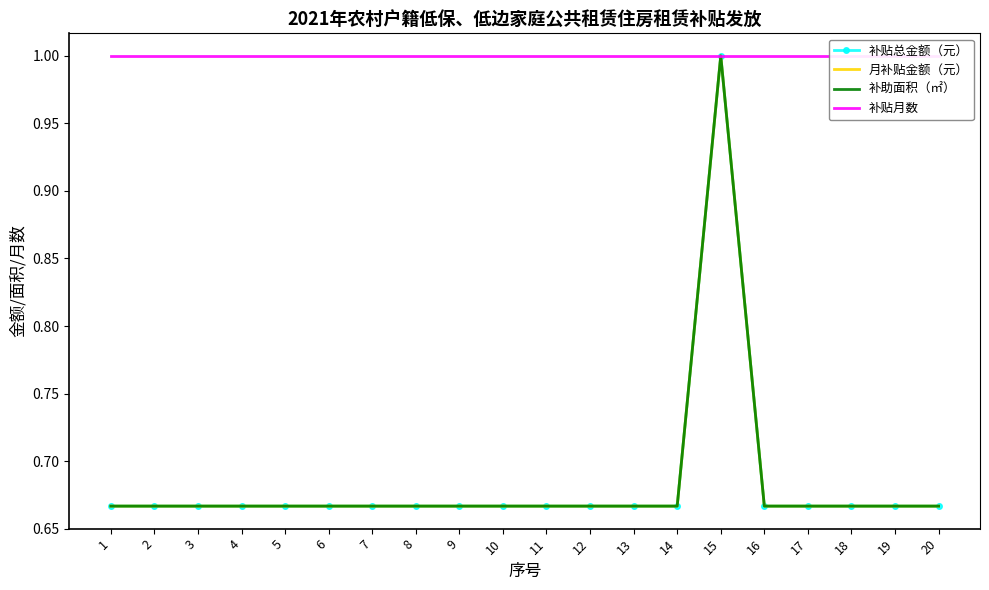

Is it true that 补贴月数 equals 1.0 at 18?

True